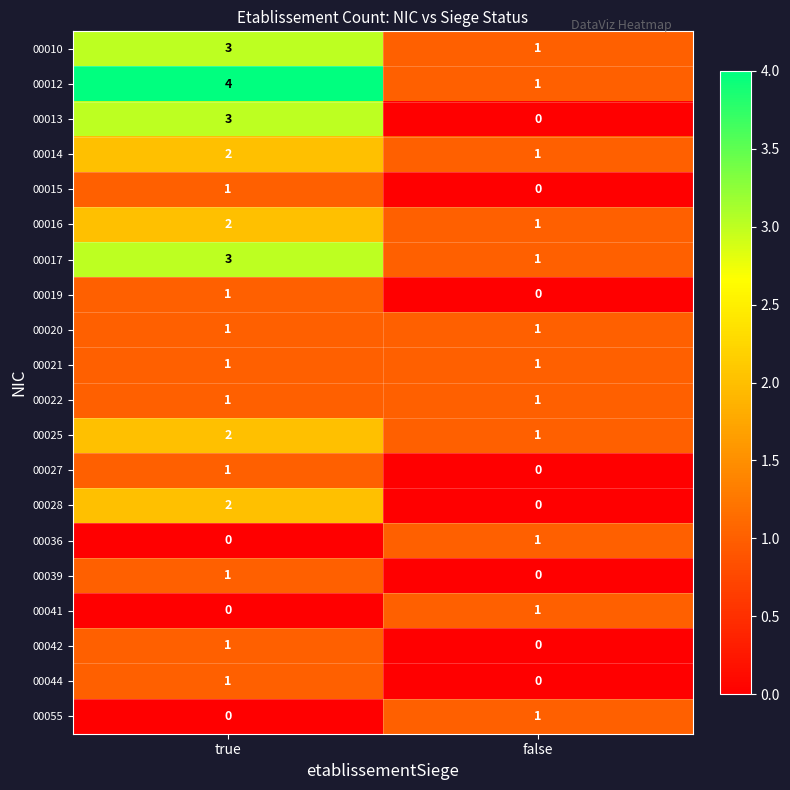

Which series has the largest total across all categories?

00012